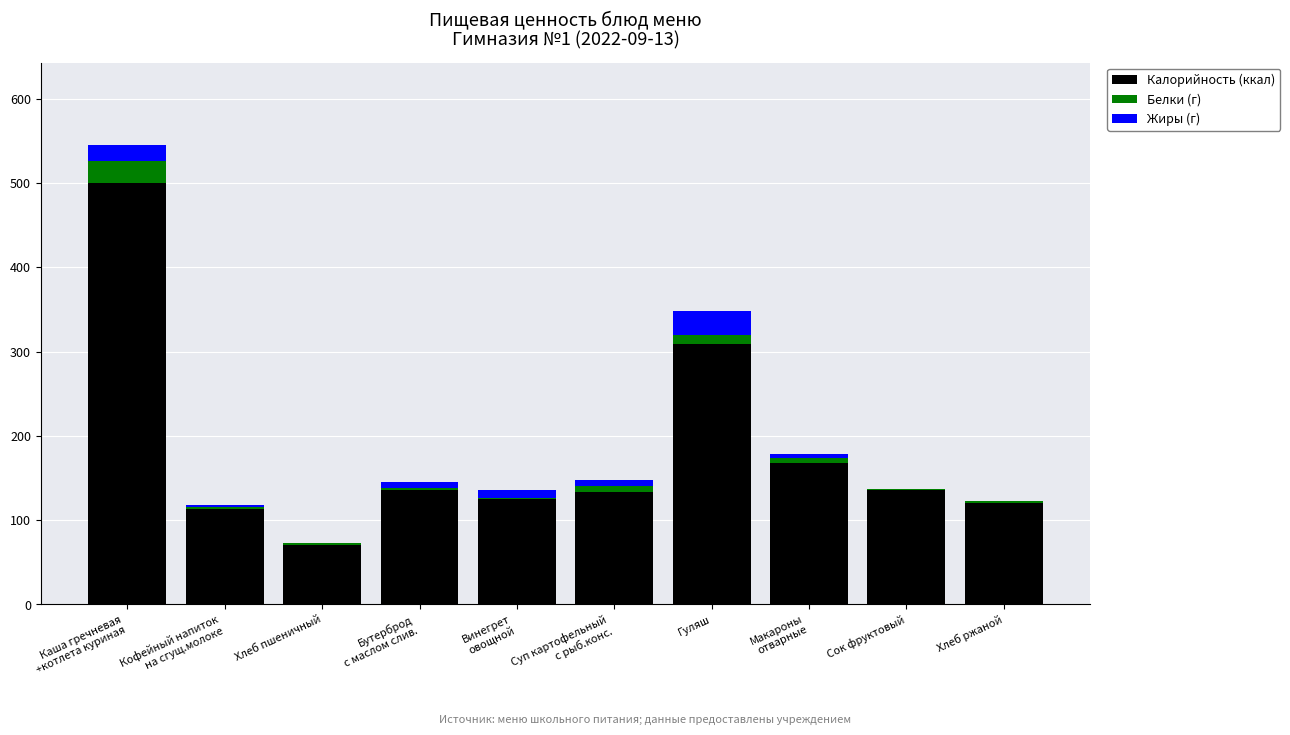

The Калорийность (ккал) series shows 25.8 at Хлеб ржаной. True or false?

False